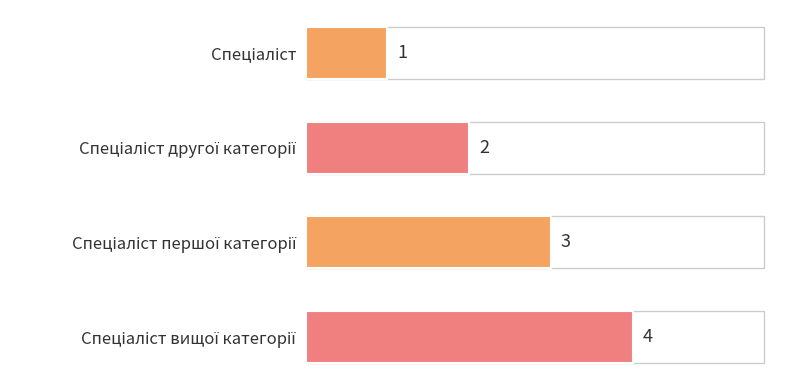

What is the sum of all values?

10